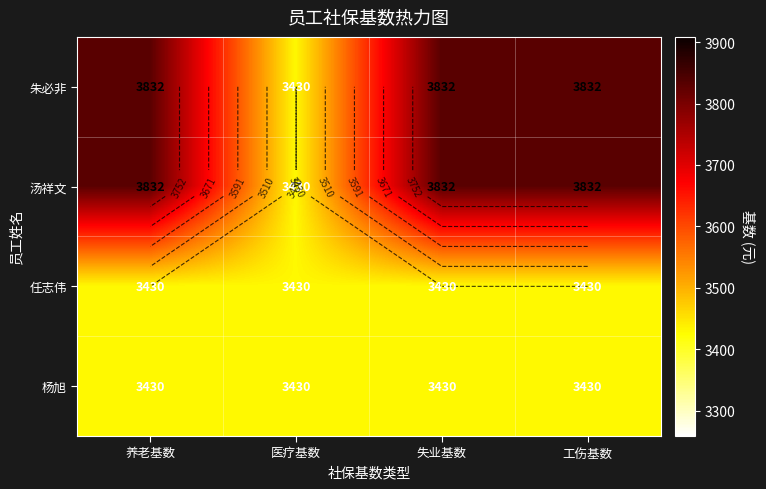

What is the sum of the 汤祥文 values at 工伤基数 and 养老基数?

7664